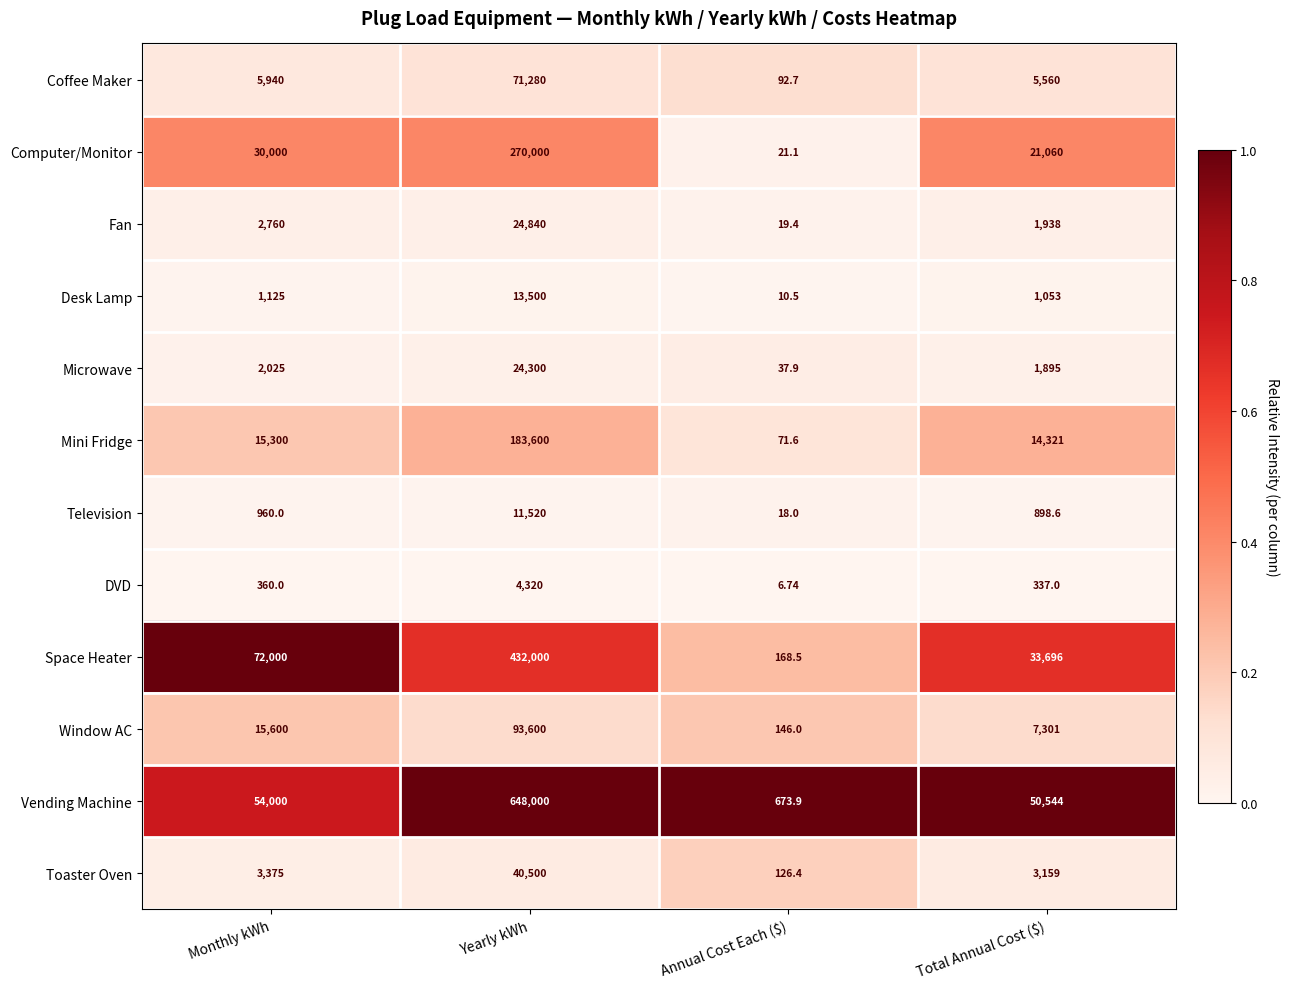

Where is Toaster Oven nearest to the value 20313?

Monthly kWh